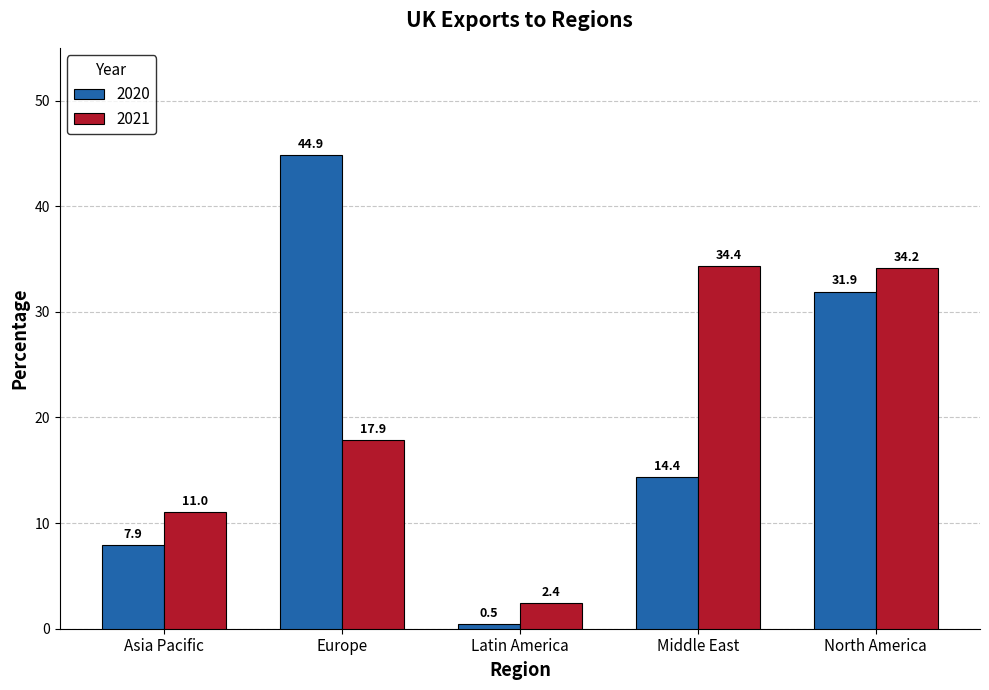

Which series has the largest range (max minus min)?

2020